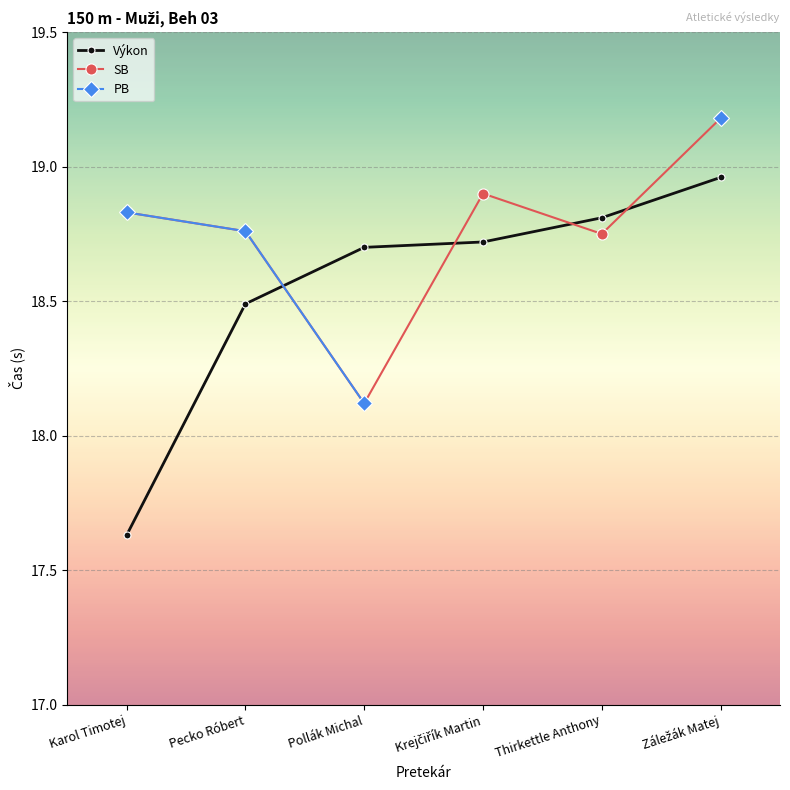

What is the minimum value shown in the chart?

17.6